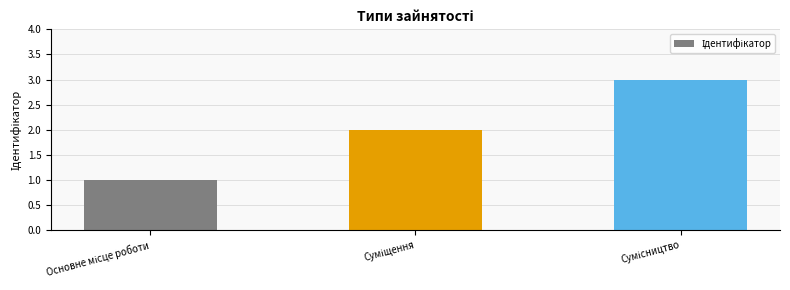

What is the greatest value displayed?

3